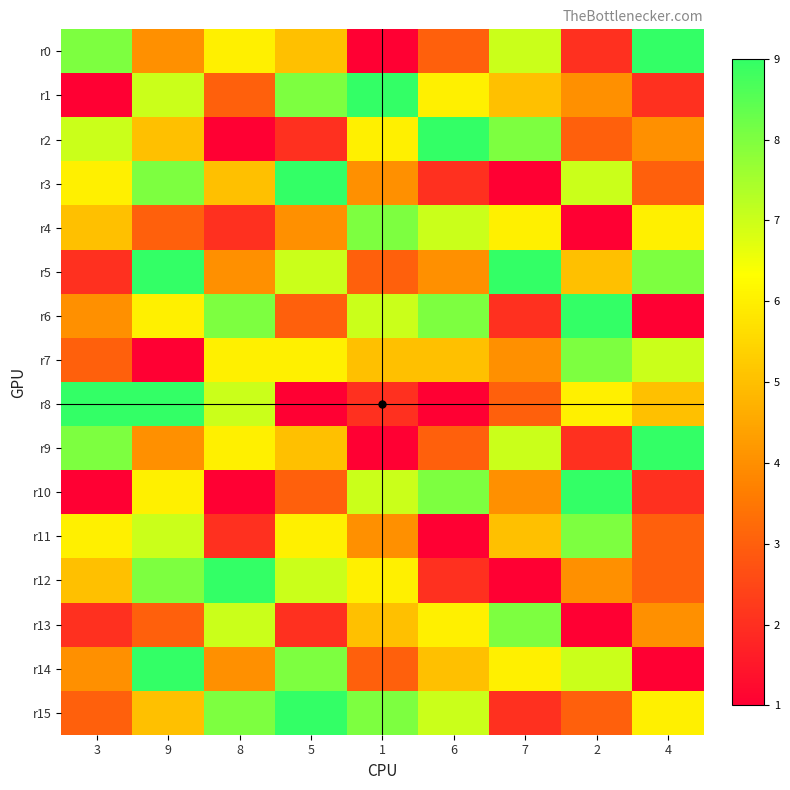

Reading right to left, what are all the values shown in this chart?

r0: 4=9	2=2	7=7	6=3	1=1	5=5	8=6	9=4	3=8
r1: 4=2	2=4	7=5	6=6	1=9	5=8	8=3	9=7	3=1
r2: 4=4	2=3	7=8	6=9	1=6	5=2	8=1	9=5	3=7
r3: 4=3	2=7	7=1	6=2	1=4	5=9	8=5	9=8	3=6
r4: 4=6	2=1	7=6	6=7	1=8	5=4	8=2	9=3	3=5
r5: 4=8	2=5	7=9	6=4	1=3	5=7	8=4	9=9	3=2
r6: 4=1	2=9	7=2	6=8	1=7	5=3	8=8	9=6	3=4
r7: 4=7	2=8	7=4	6=5	1=5	5=6	8=6	9=1	3=3
r8: 4=5	2=6	7=3	6=1	1=2	5=1	8=7	9=9	3=9
r9: 4=9	2=2	7=7	6=3	1=1	5=5	8=6	9=4	3=8
r10: 4=2	2=9	7=4	6=8	1=7	5=3	8=1	9=6	3=1
r11: 4=3	2=8	7=5	6=1	1=4	5=6	8=2	9=7	3=6
r12: 4=3	2=4	7=1	6=2	1=6	5=7	8=9	9=8	3=5
r13: 4=4	2=1	7=8	6=6	1=5	5=2	8=7	9=3	3=2
r14: 4=1	2=7	7=6	6=5	1=3	5=8	8=4	9=9	3=4
r15: 4=6	2=3	7=2	6=7	1=8	5=9	8=8	9=5	3=3